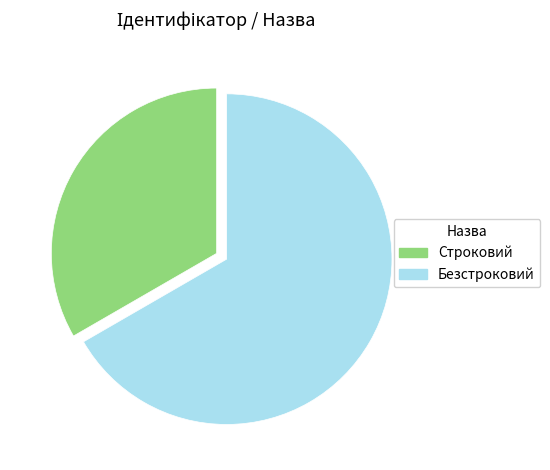

Is Строковий the majority of the pie?

No